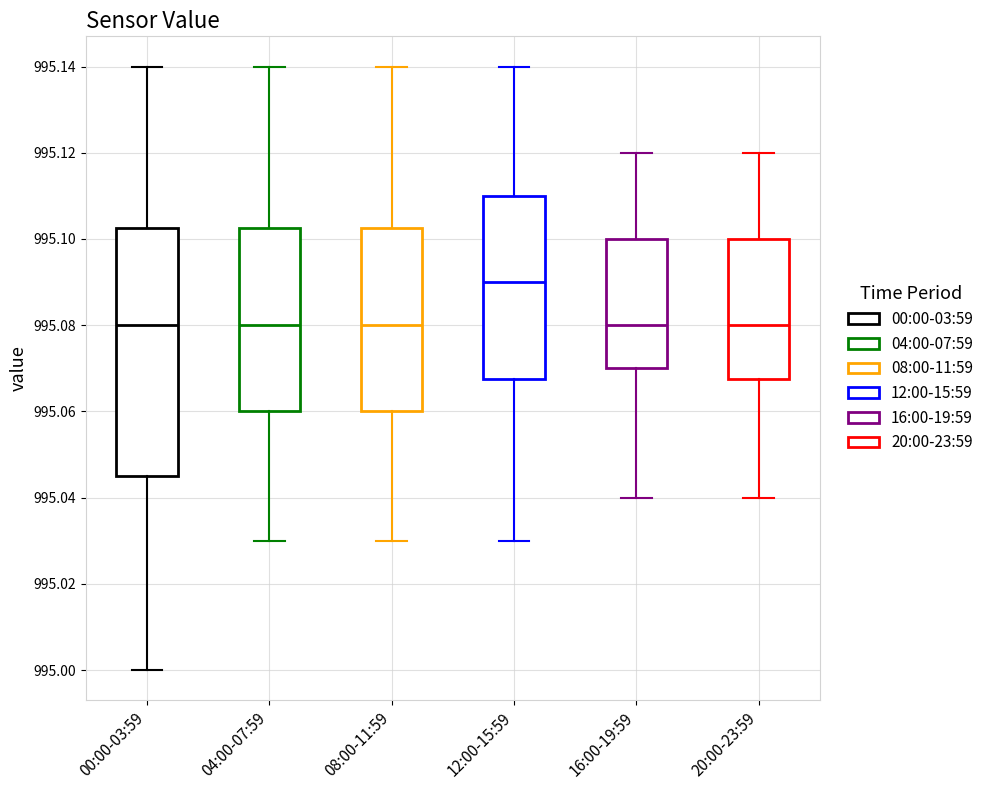

Which box has the highest median line?

12:00-15:59